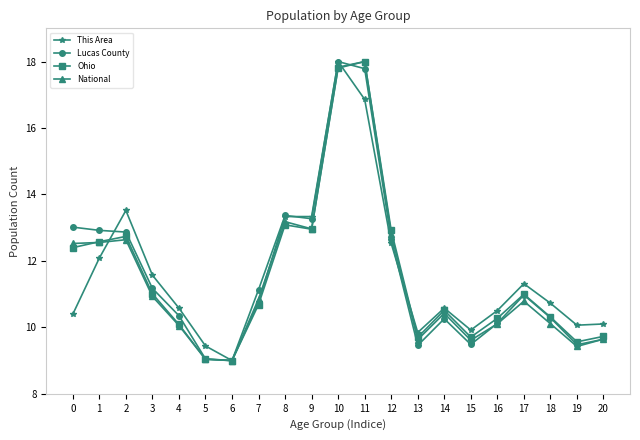

Where is National nearest to the value 13?

9